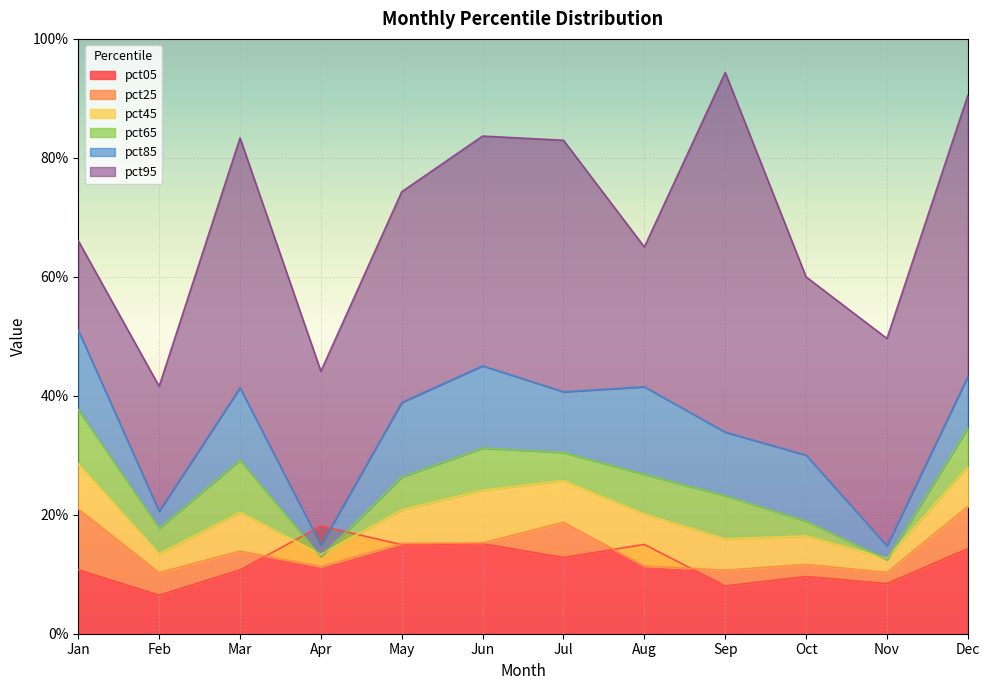

Reading left to right, what are all the values shown in this chart?

pct05: 0.1	0.1	0.1	0.2	0.1	0.2	0.1	0.2	0.1	0.1	0.1	0.1
pct25: 0.2	0.1	0.1	0.1	0.2	0.2	0.2	0.1	0.1	0.1	0.1	0.2
pct45: 0.3	0.1	0.2	0.1	0.2	0.2	0.3	0.2	0.2	0.2	0.1	0.3
pct65: 0.4	0.2	0.3	0.1	0.3	0.3	0.3	0.3	0.2	0.2	0.1	0.3
pct85: 0.5	0.2	0.4	0.1	0.4	0.5	0.4	0.4	0.3	0.3	0.1	0.4
pct95: 0.7	0.4	0.8	0.4	0.7	0.8	0.8	0.7	0.9	0.6	0.5	0.9